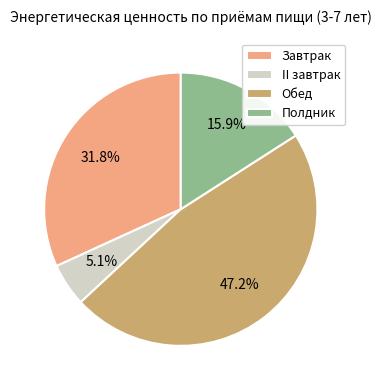

Rank the categories by value from lowest to highest.

II завтрак, Полдник, Завтрак, Обед